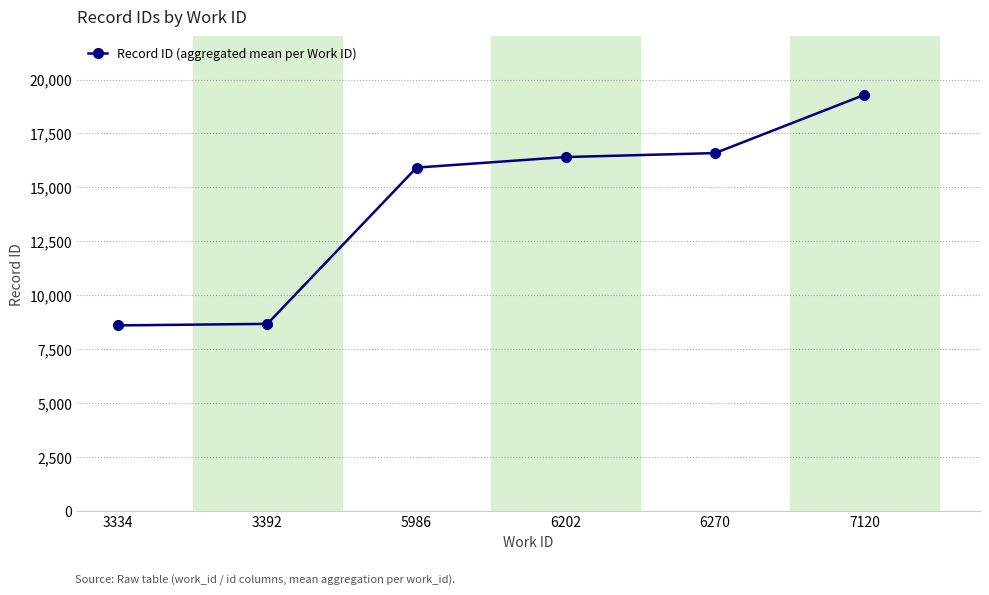

Approximately how many times larger is the value at 3392 compared to 5986?

0.5